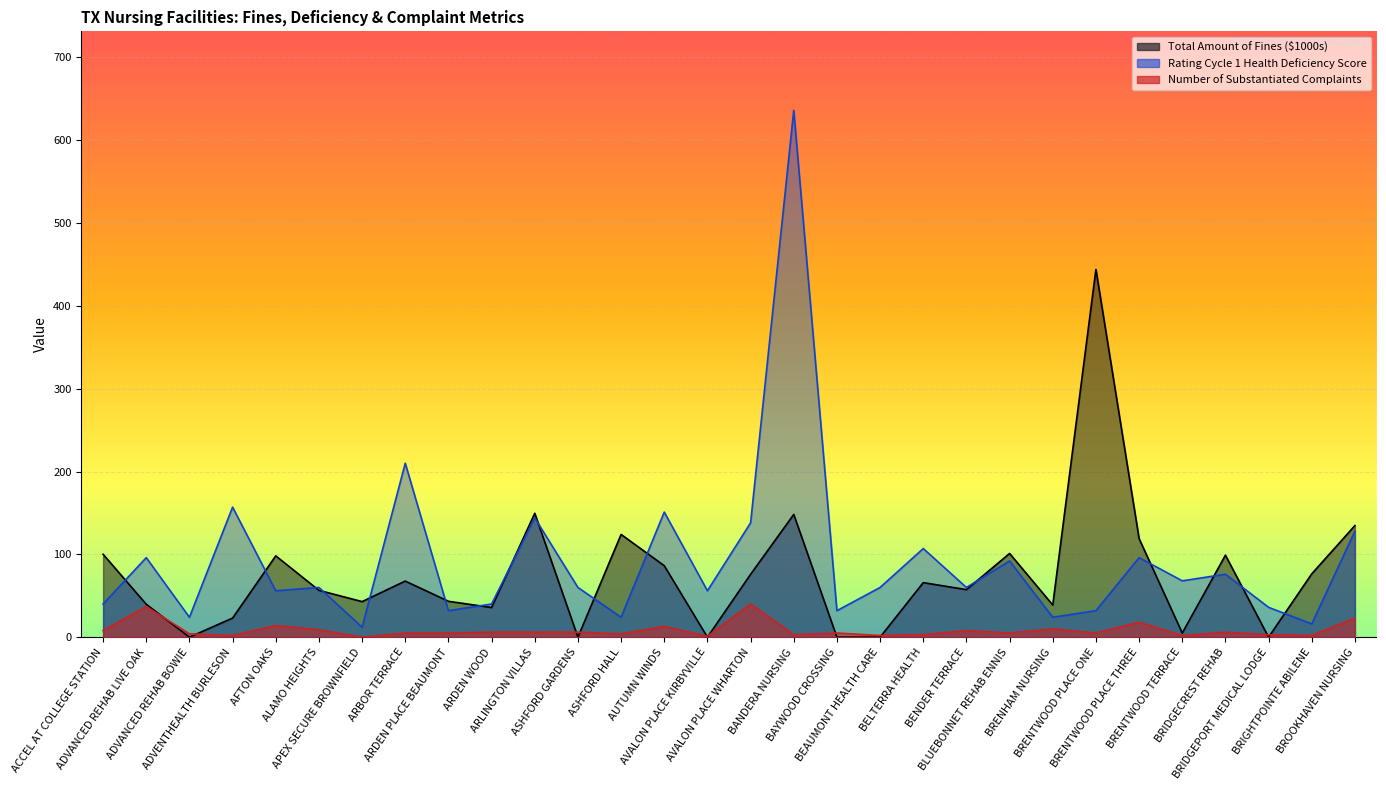

True or false: Number of Substantiated Complaints has more than 0 points higher than both neighbors.

True